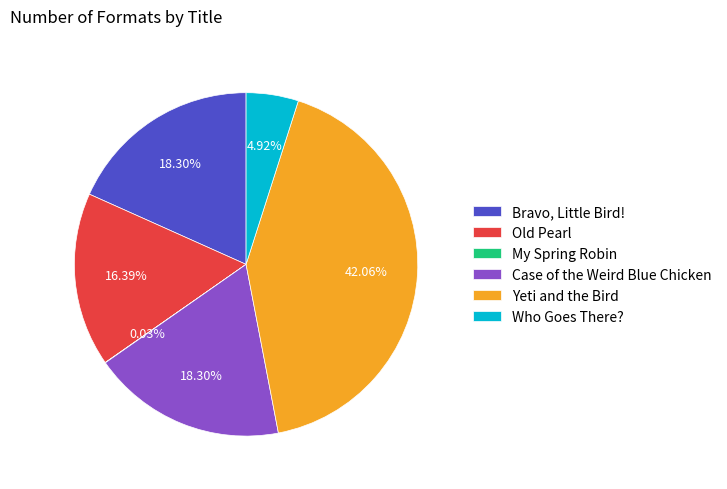

To the nearest percent, what percentage of the pie is Old Pearl?

16%